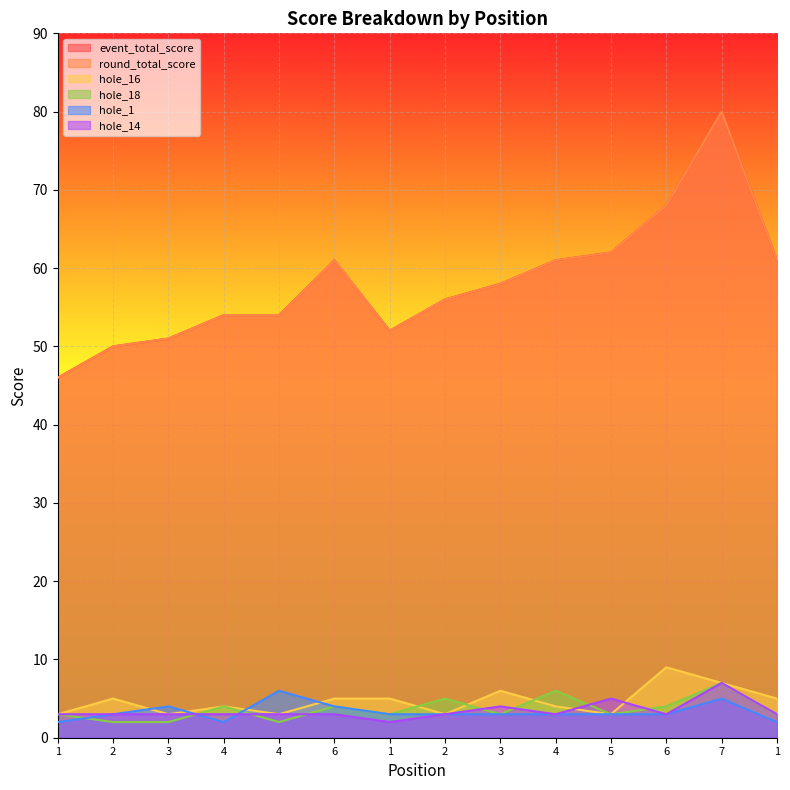

Does the chart display data point markers on the line(s)?

No